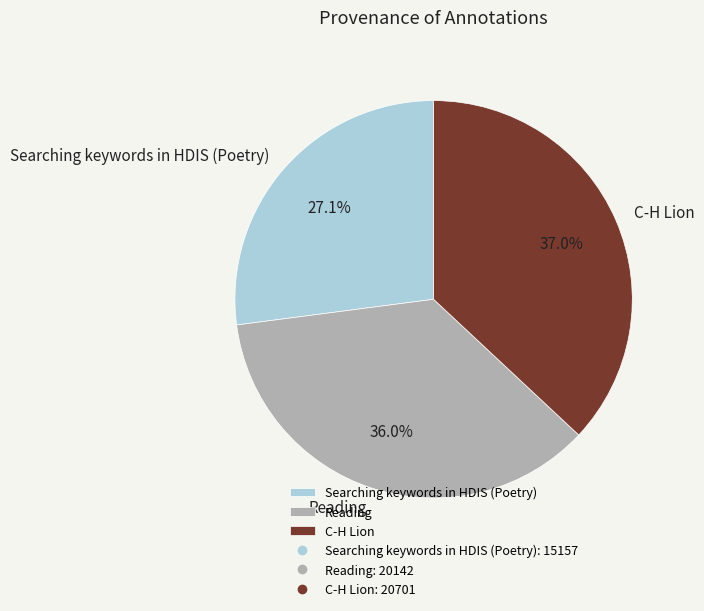

Which slice is the smallest?

Searching keywords in HDIS (Poetry)